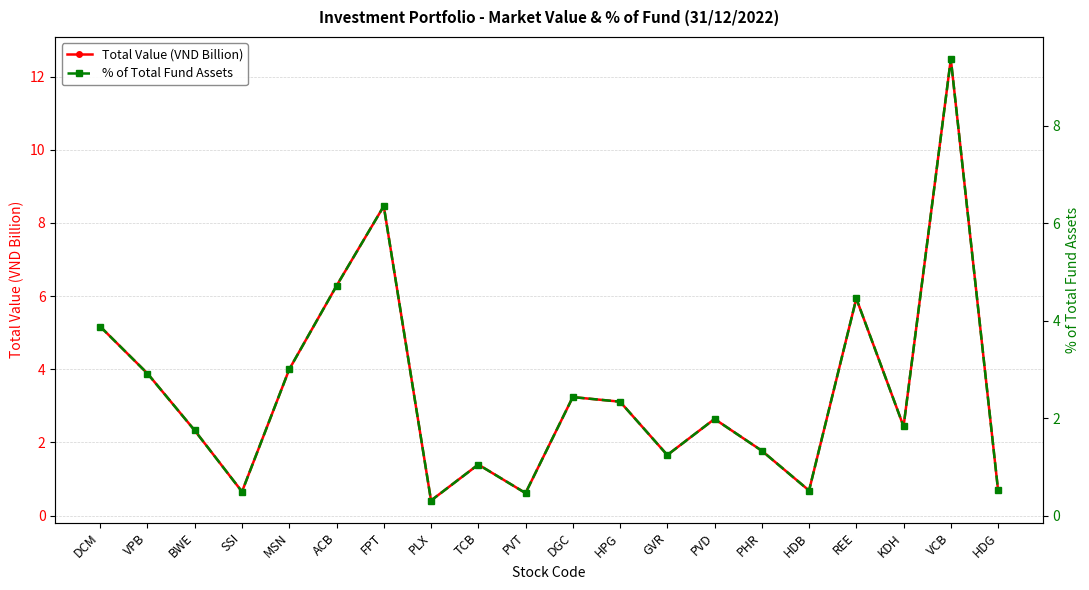

Where does the Total Value (VND Billion) series first go above 2?

DCM